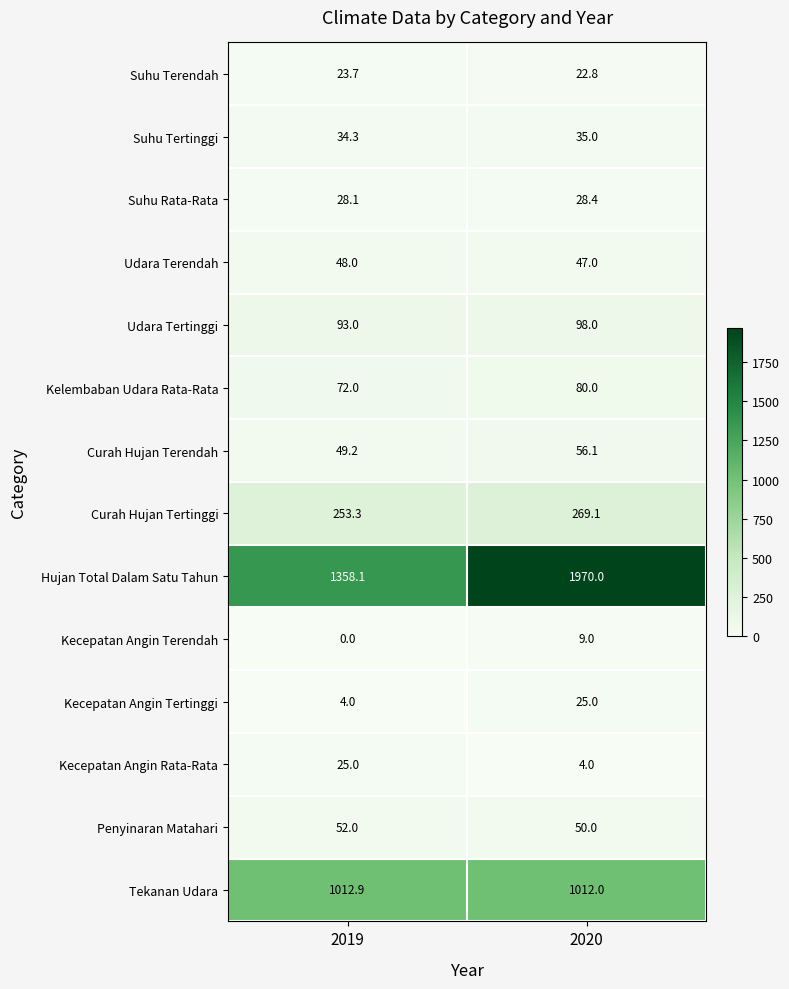

The Kecepatan Angin Tertinggi series shows 4.0 at 2019. True or false?

True